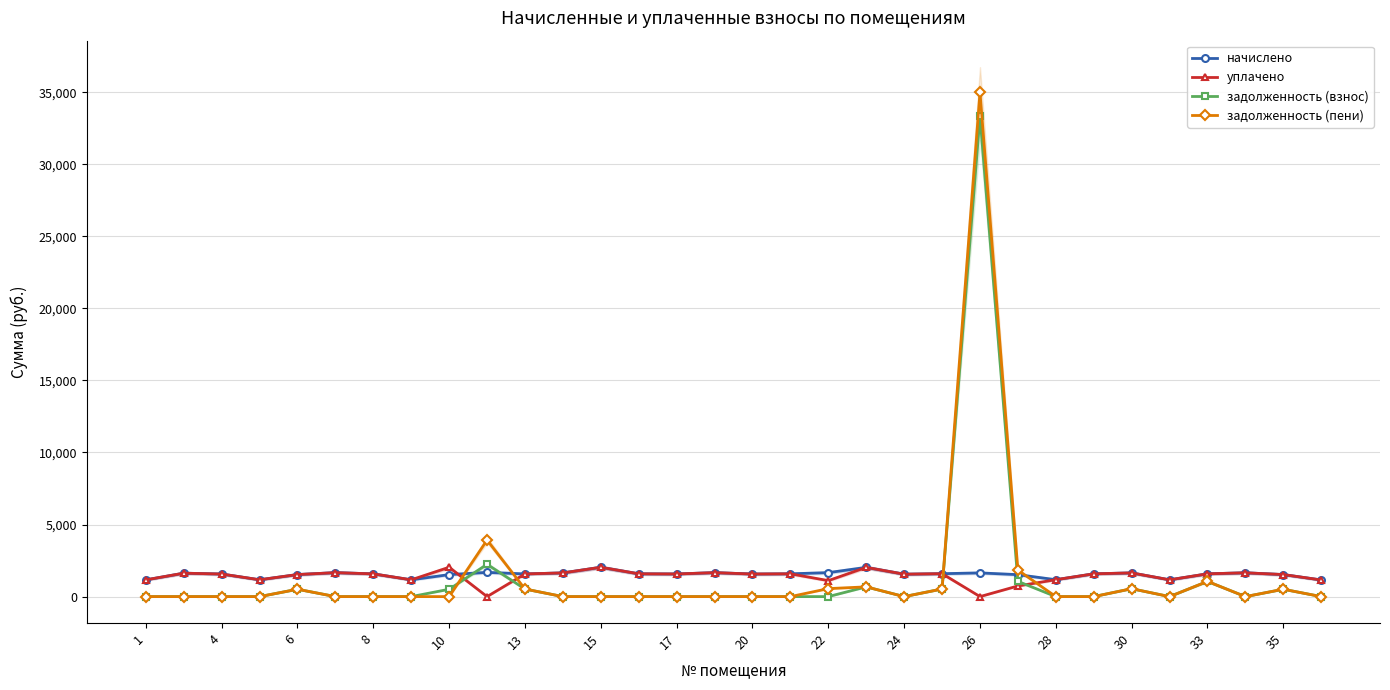

How many times do уплачено and начислено cross each other?

2